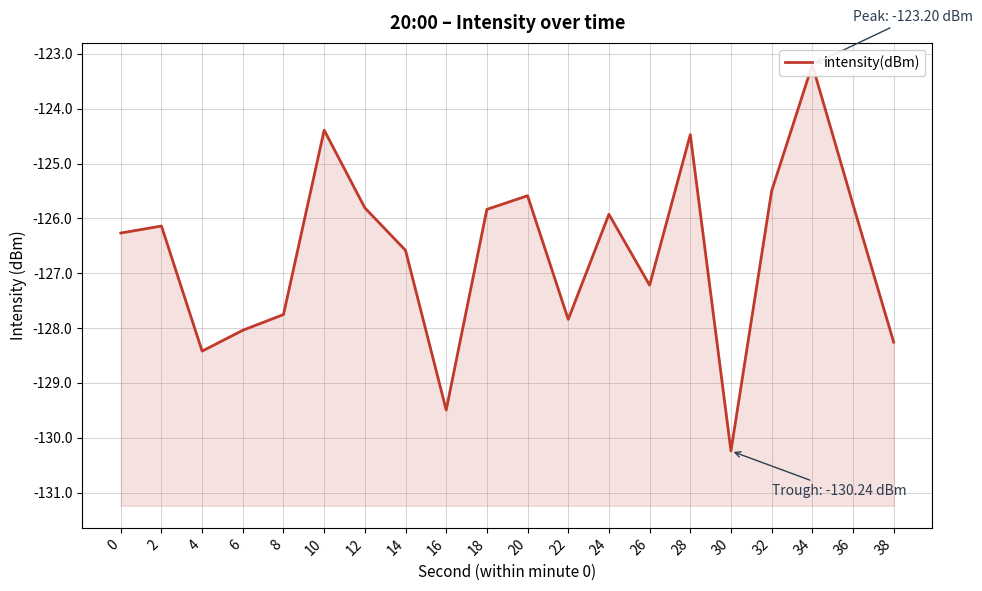

Count the number of categories in the chart.

20